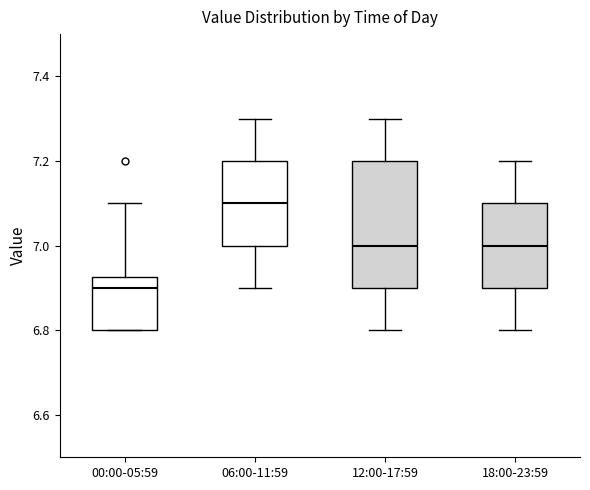

Reading left to right, read every box against the y-axis: the position of its median line, the range the box covers, and the ends of its whiskers. The values are not printed on the chart, so give them approximately, as read against the axis.

00:00-05:59: median 6.90, box 6.80 to 6.92, whiskers 6.80 to 7.10
06:00-11:59: median 7.10, box 7.00 to 7.20, whiskers 6.90 to 7.30
12:00-17:59: median 7.00, box 6.90 to 7.20, whiskers 6.80 to 7.30
18:00-23:59: median 7.00, box 6.90 to 7.10, whiskers 6.80 to 7.20